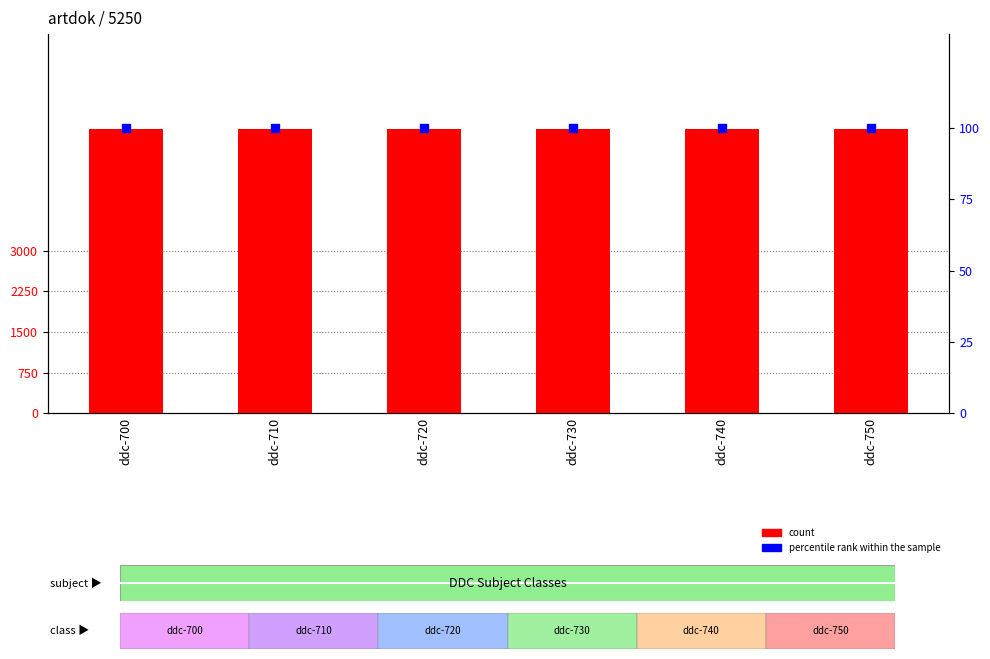

Which series has the largest total across all categories?

count